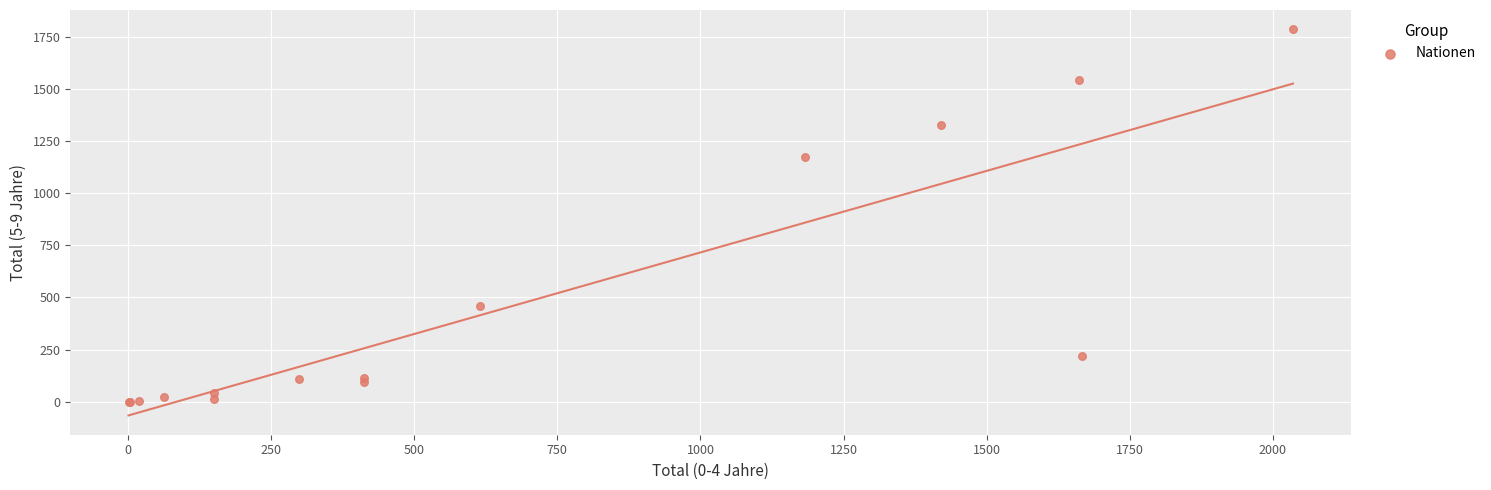

What Y value in the scatter plot is closest to 892?

1174